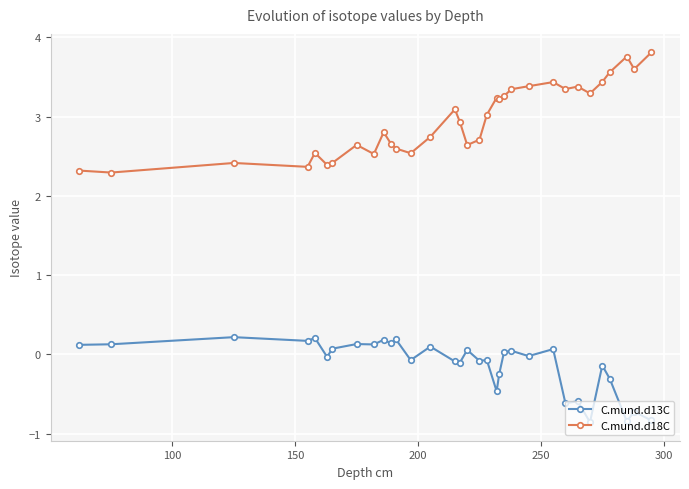

What is the difference between the maximum and second lowest values in the C.mund.d13C series?

1.1